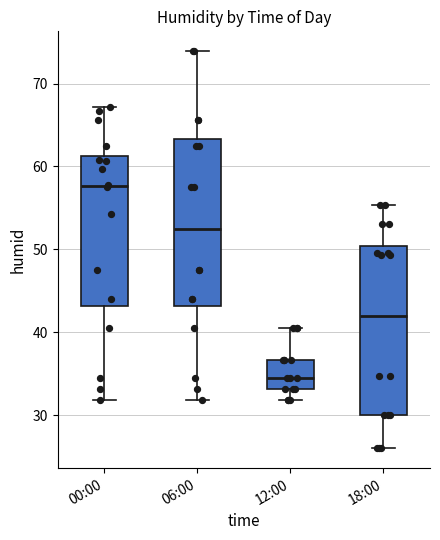

Reading left to right, transcribe this box plot: for each box, give where its median line is, the range the box spans, and where its two whiskers end, as read against the y-axis. The values are not printed on the chart, so give them approximately, as read against the axis.

00:00: median 58, box 43 to 61, whiskers 32 to 67
06:00: median 53, box 43 to 63, whiskers 32 to 74
12:00: median 35, box 33 to 37, whiskers 32 to 41
18:00: median 42, box 30 to 50, whiskers 26 to 55